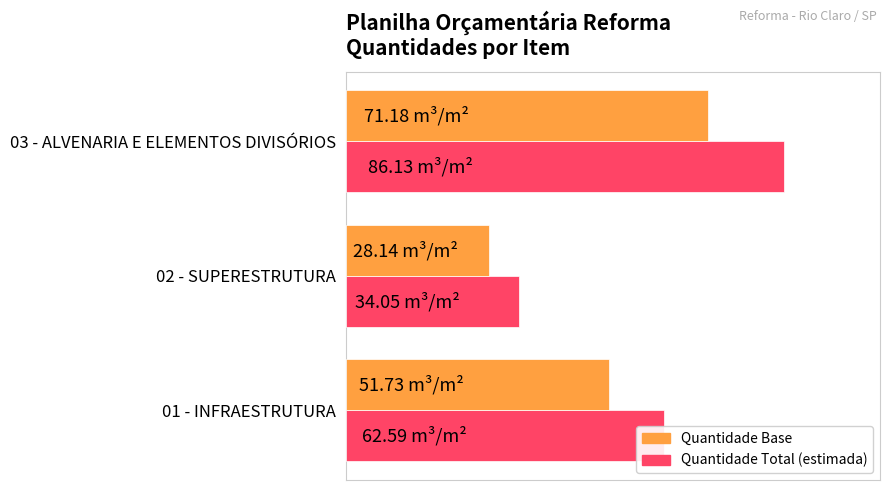

What are all the series names shown in the legend?

Quantidade Base, Quantidade Total (estimada)